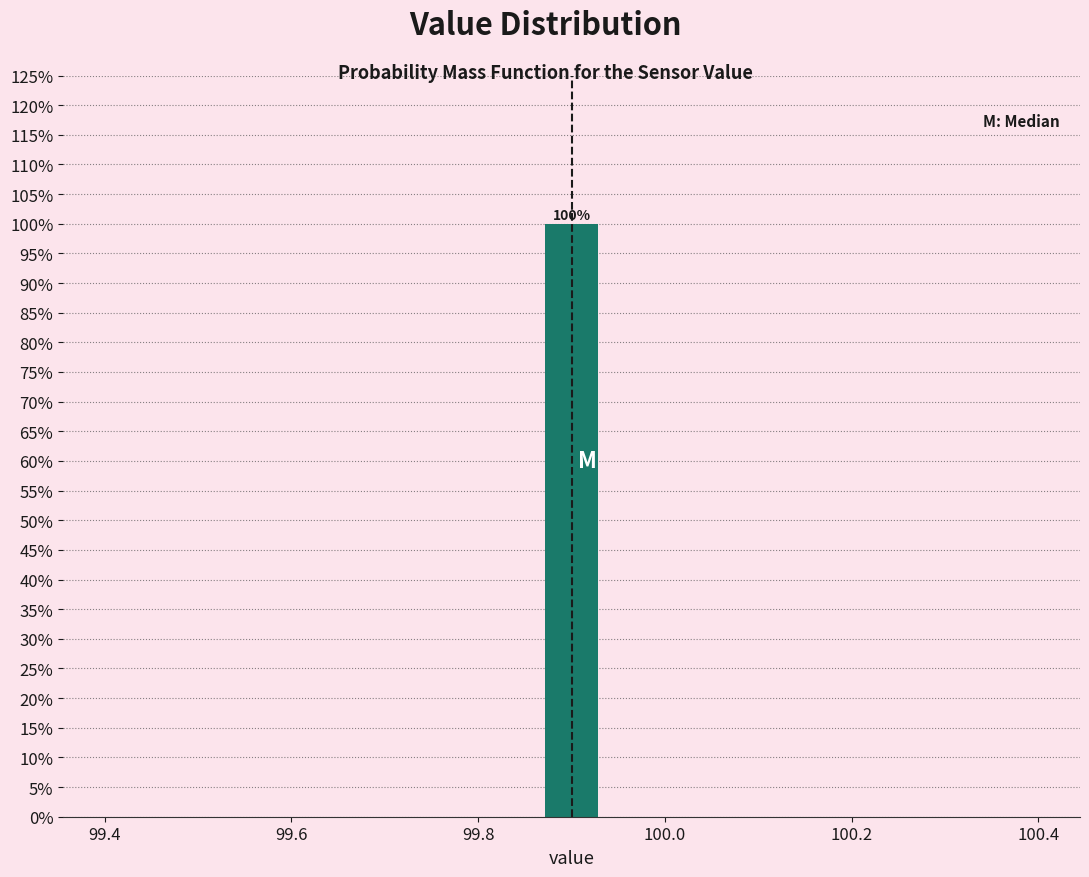

Read against the x-axis, roughly where is the centre of the tallest bar?

99.90